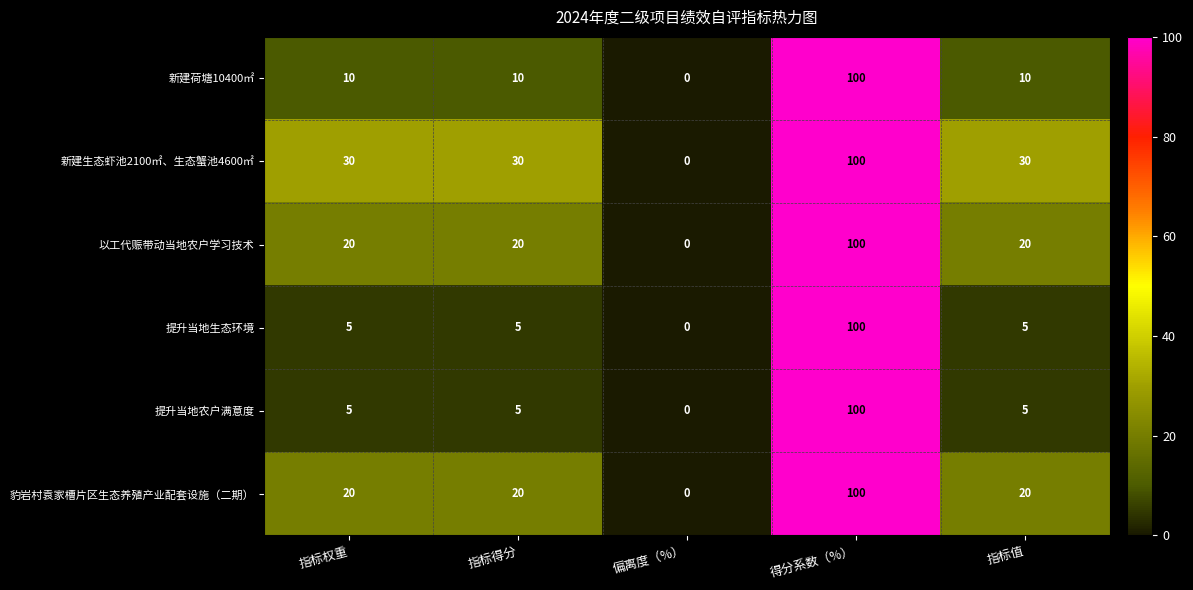

How many data points does each series have?

5